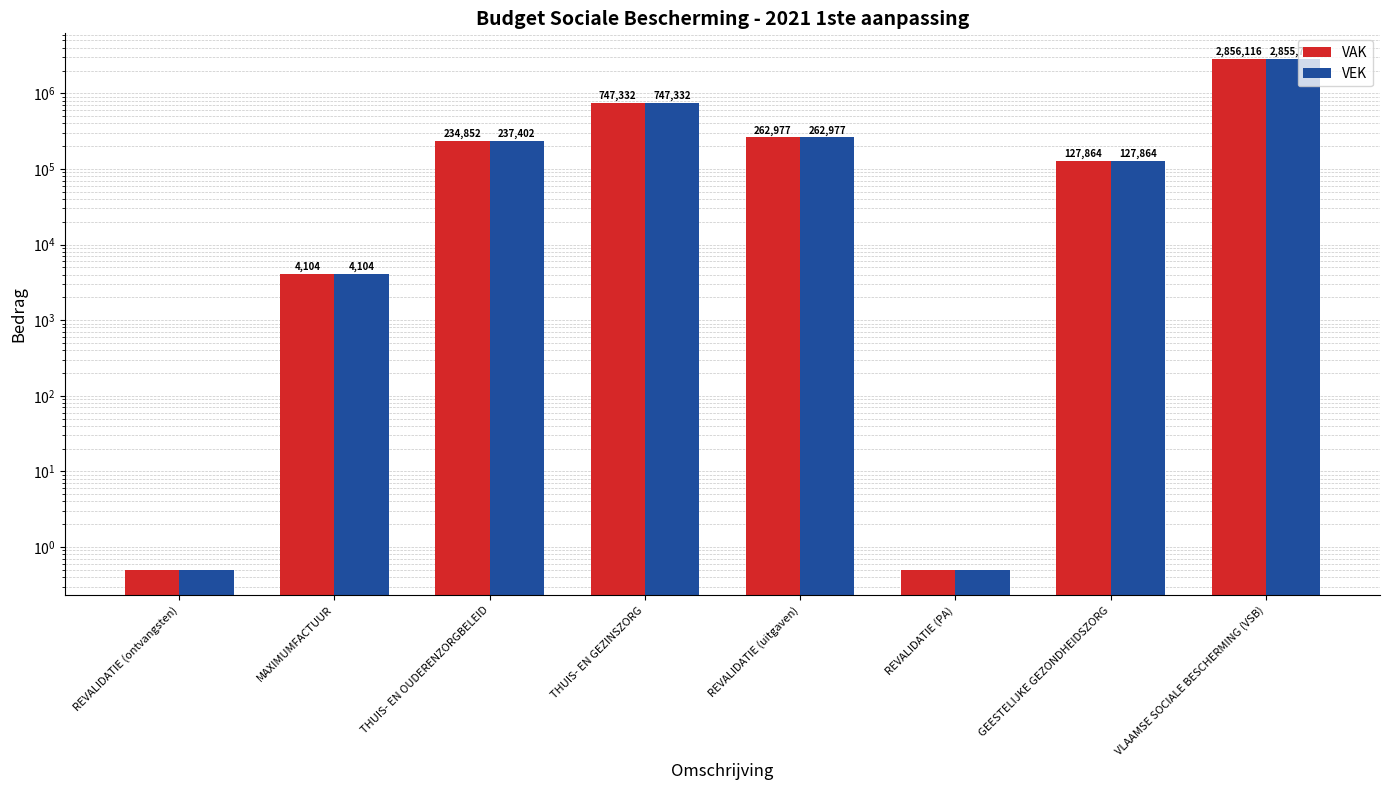

The VEK series shows 747332.0 at THUIS- EN GEZINSZORG. True or false?

True